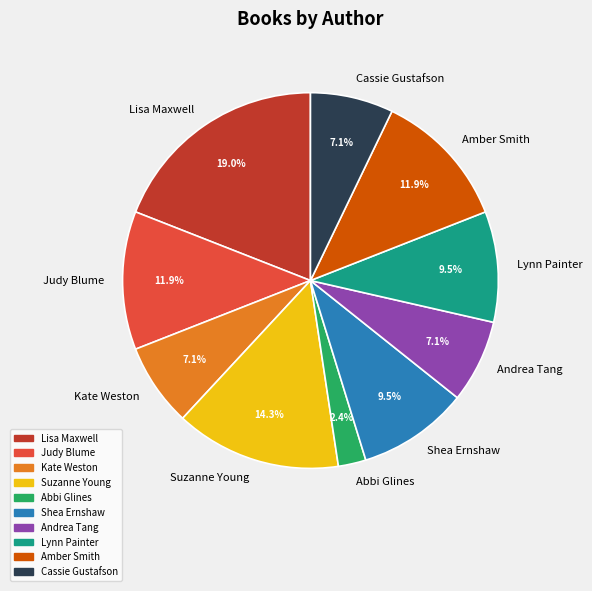

What is the largest slice in the pie chart?

Lisa Maxwell